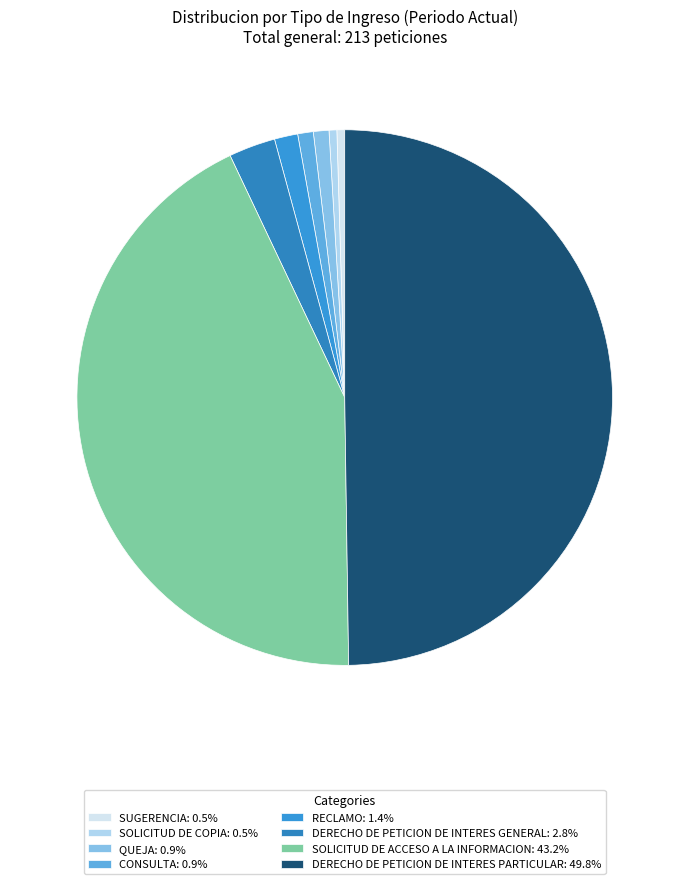

Count the number of slices in the pie.

8